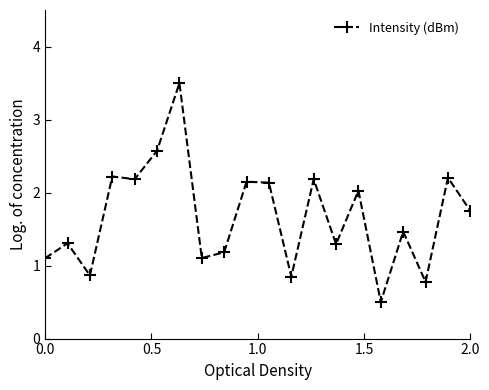

True or false: there are more than 1 points higher than both neighbors.

True